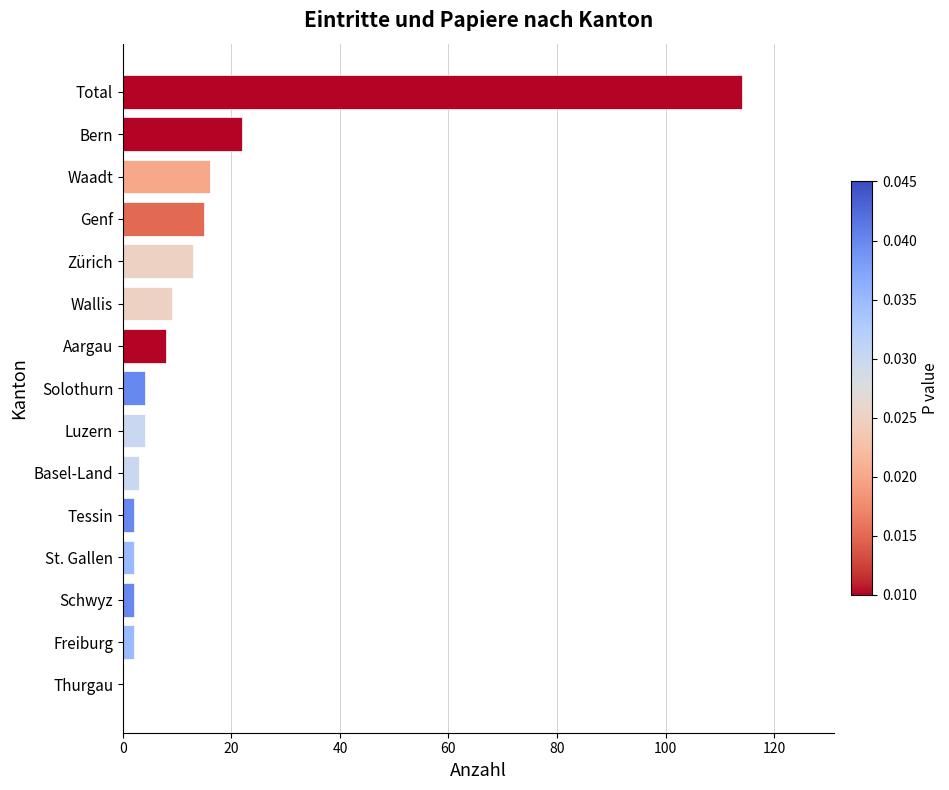

True or false: the data shows 3 at Aargau.

False